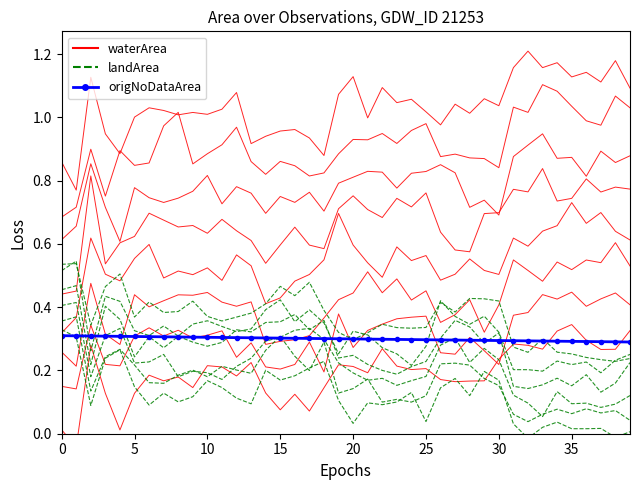

How many values in waterArea are above zero?

39